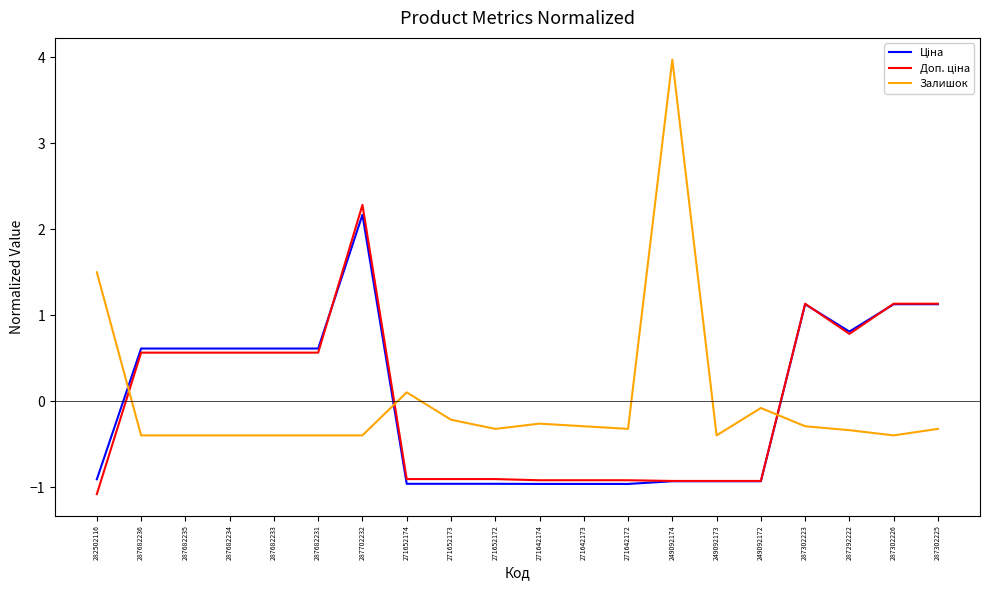

What is the smallest value displayed?

-1.1